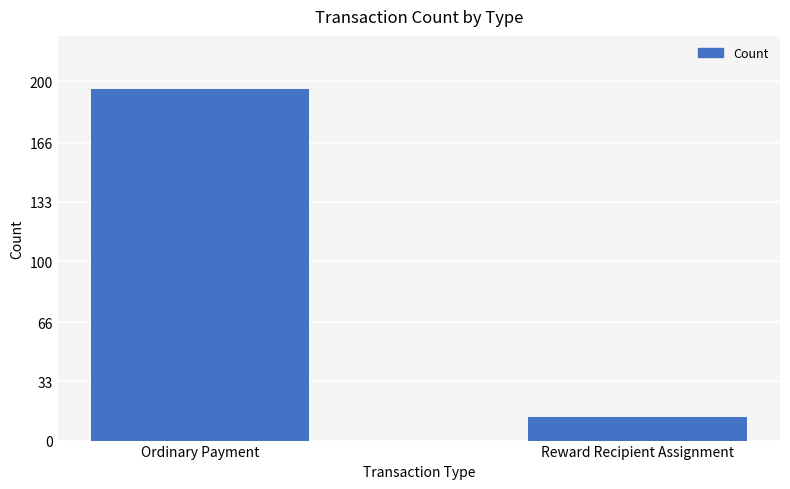

What is the sum of the values at Reward Recipient Assignment and Ordinary Payment?

209